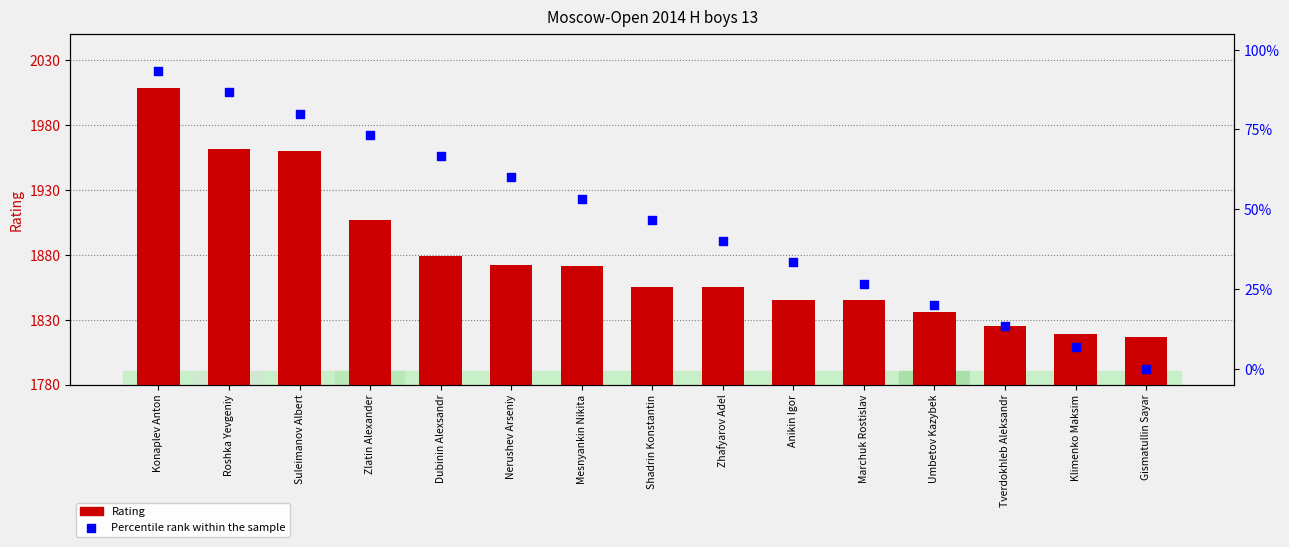

What is the change in value from Nerushev Arseniy to Gismatullin Sayar?

-60.0